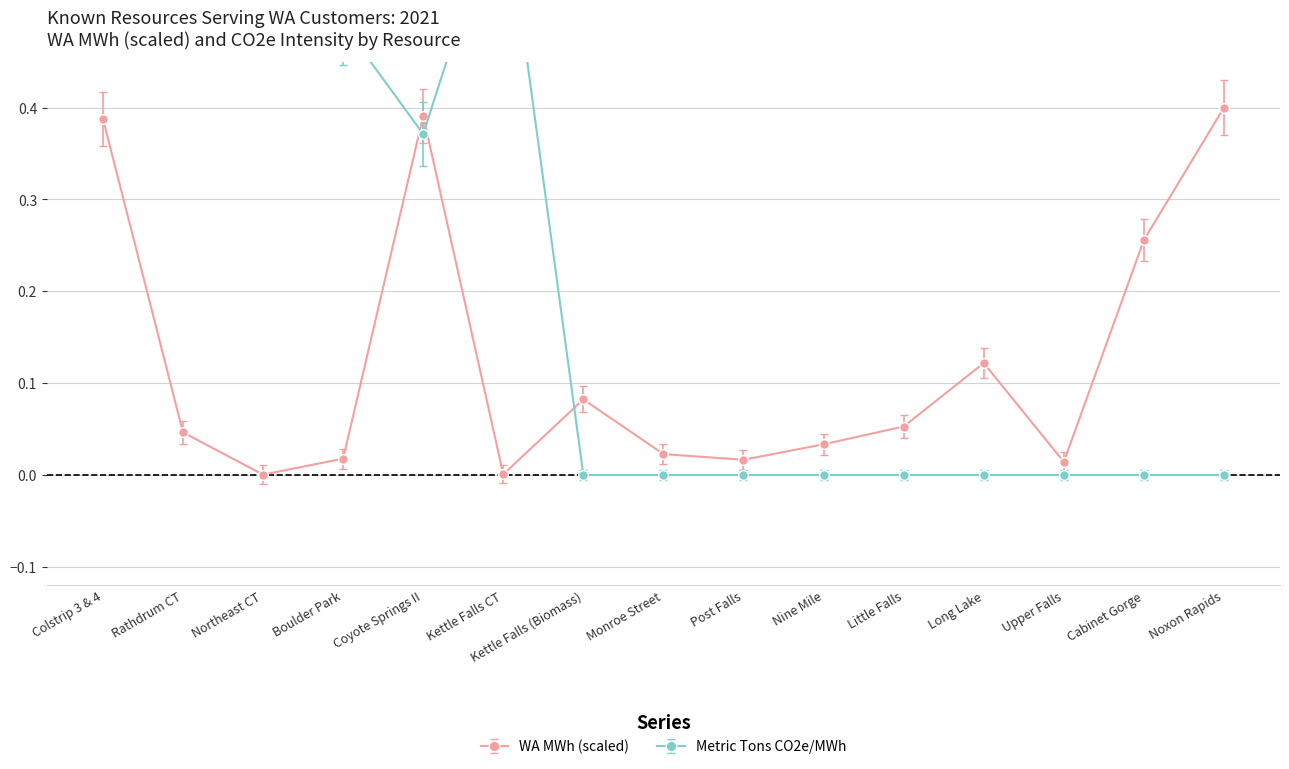

How many series are shown in this chart?

2